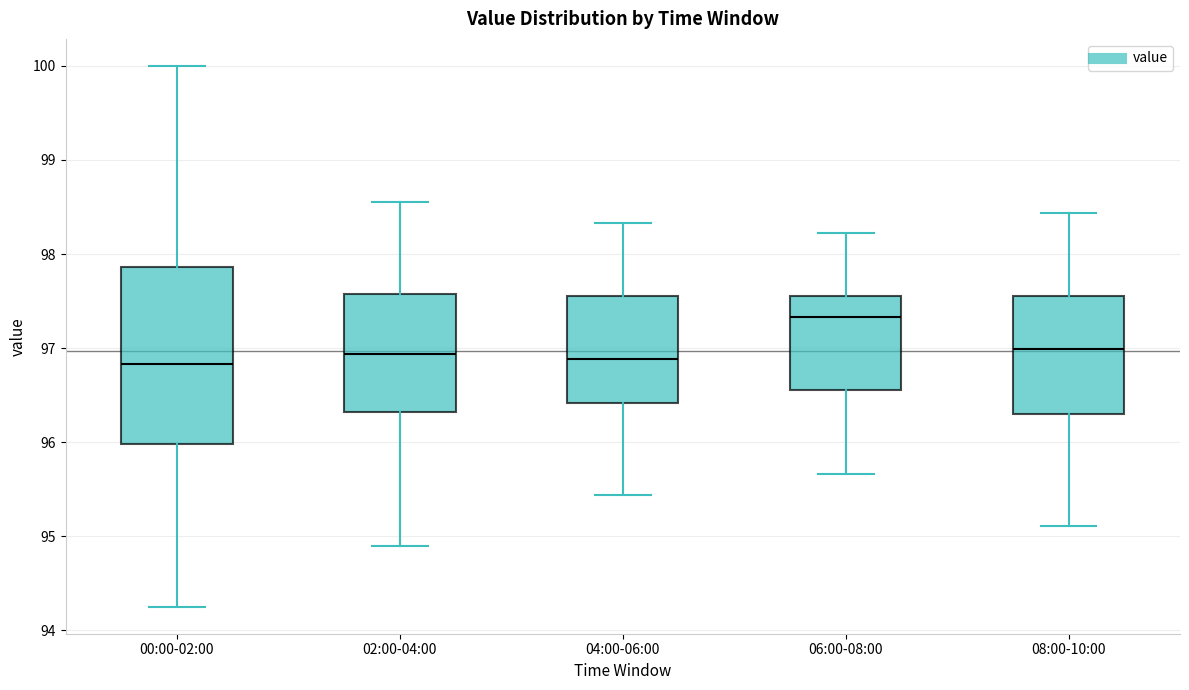

Reading left to right, read every box against the y-axis: the position of its median line, the range the box covers, and the ends of its whiskers. The values are not printed on the chart, so give them approximately, as read against the axis.

00:00-02:00: median 96.8, box 96.0 to 97.9, whiskers 94.3 to 100.0
02:00-04:00: median 96.9, box 96.3 to 97.6, whiskers 94.9 to 98.6
04:00-06:00: median 96.9, box 96.4 to 97.6, whiskers 95.4 to 98.3
06:00-08:00: median 97.3, box 96.6 to 97.6, whiskers 95.7 to 98.2
08:00-10:00: median 97.0, box 96.3 to 97.6, whiskers 95.1 to 98.4